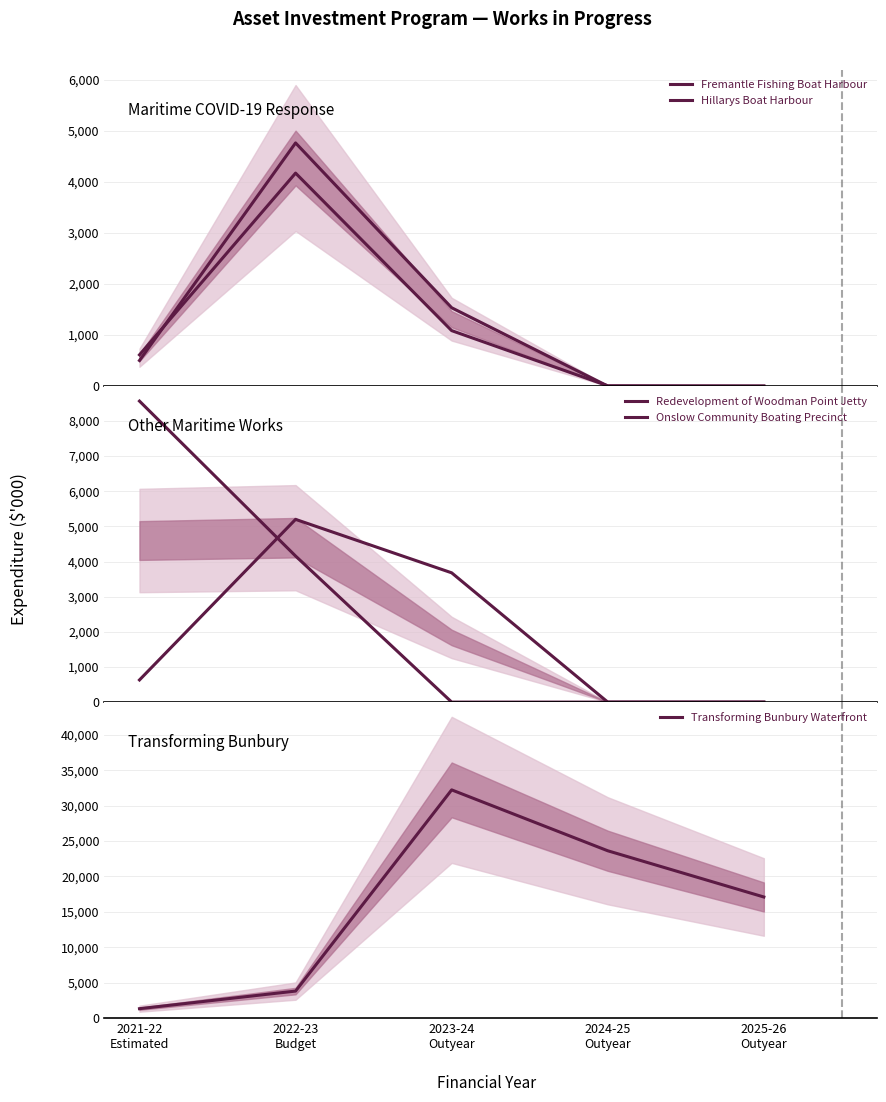

True or false: Fremantle Fishing Boat Harbour and Redevelopment of Woodman Point Jetty cross at least once.

True